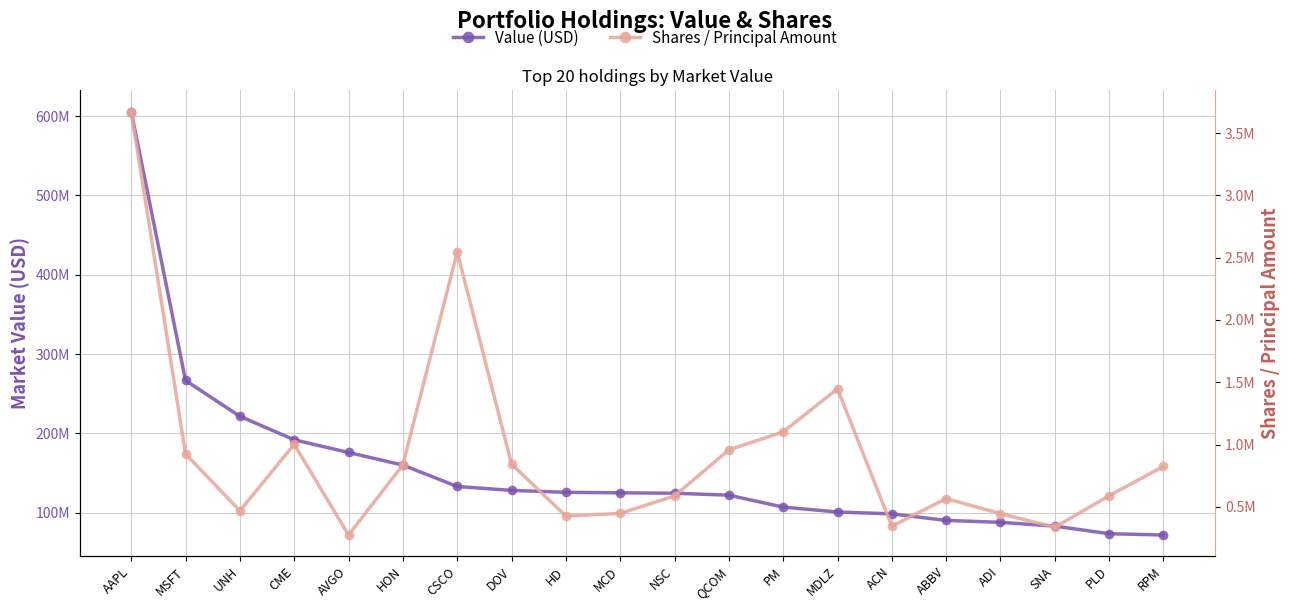

Is the value of Value (USD) at RPM greater than the value of Shares / Principal Amount at NSC?

Yes